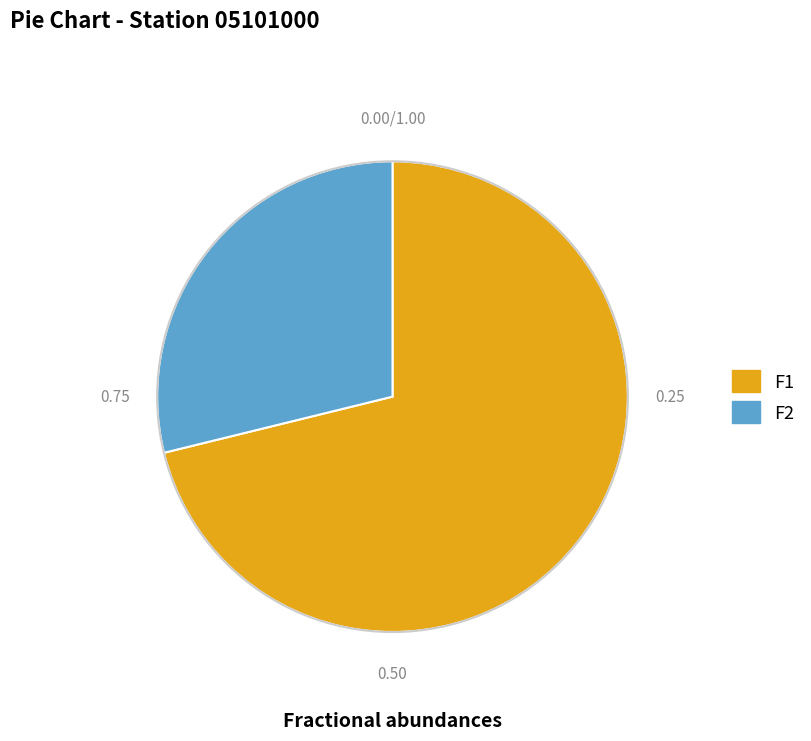

Rank the categories by value from highest to lowest.

F1, F2